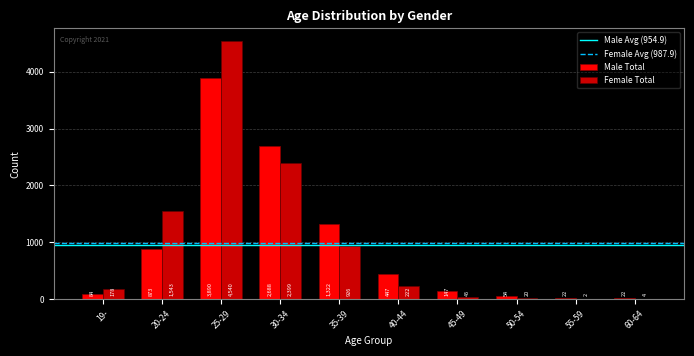

Which category has the highest value across all series?

25-29